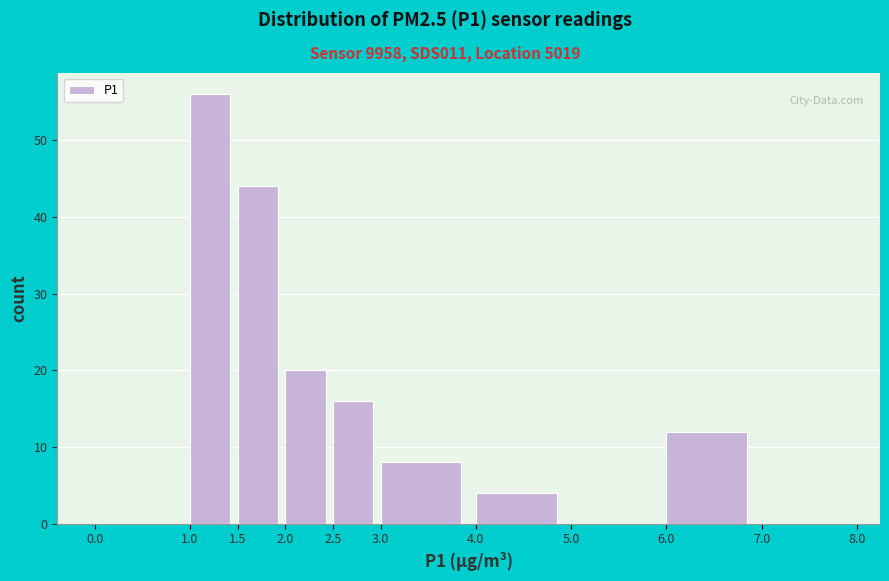

Over which range of the x-axis is the bar tallest?

1.0 to 1.5